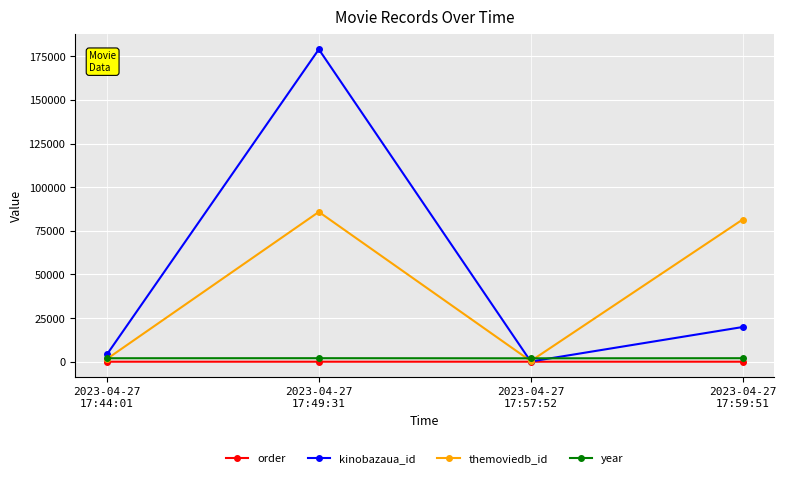

What is the difference between the maximum and minimum values in the kinobazaua_id series?

178896